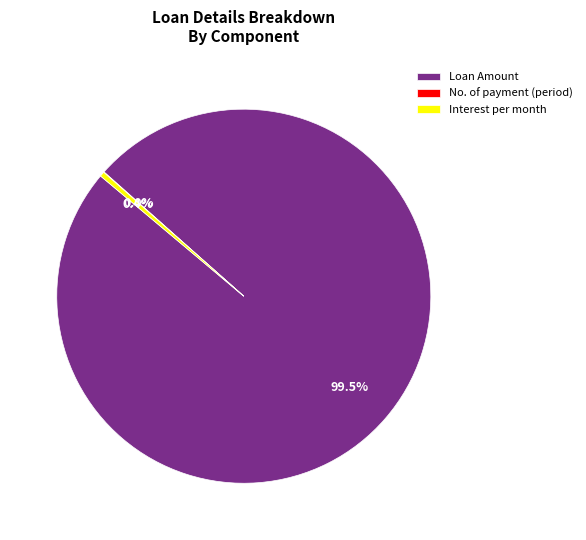

Is there any slice that represents more than half of the pie?

Yes